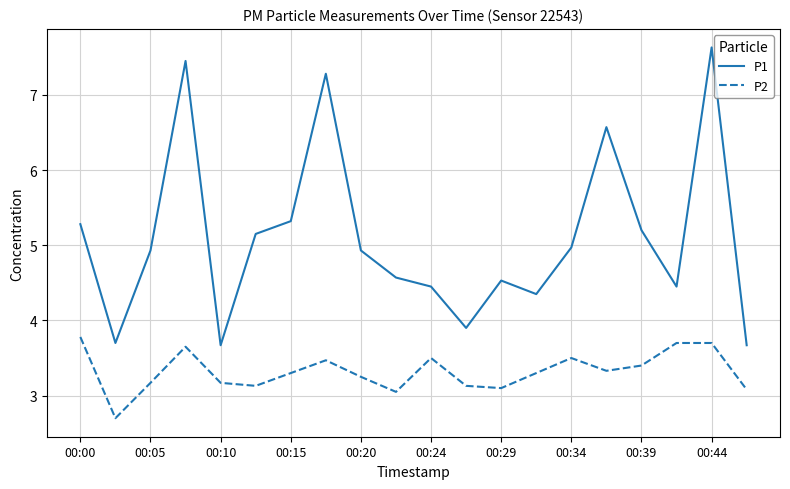

Which series has the widest spread of values?

P1